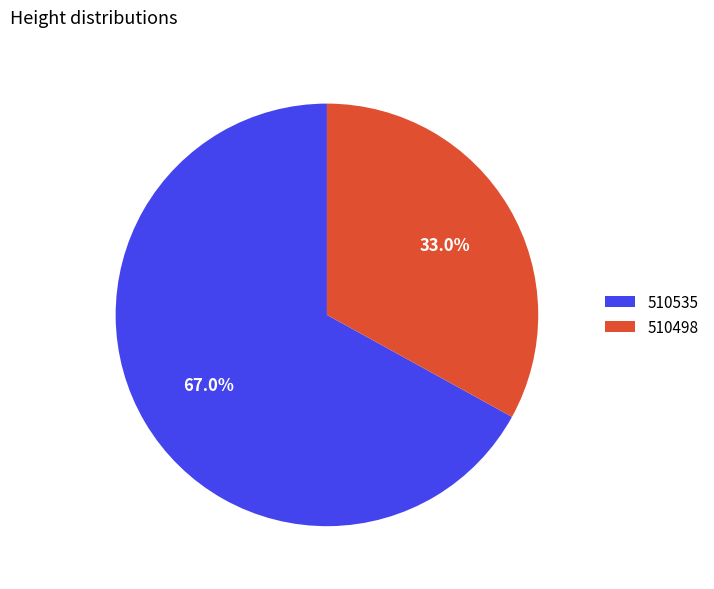

What is the largest slice in the pie chart?

510535